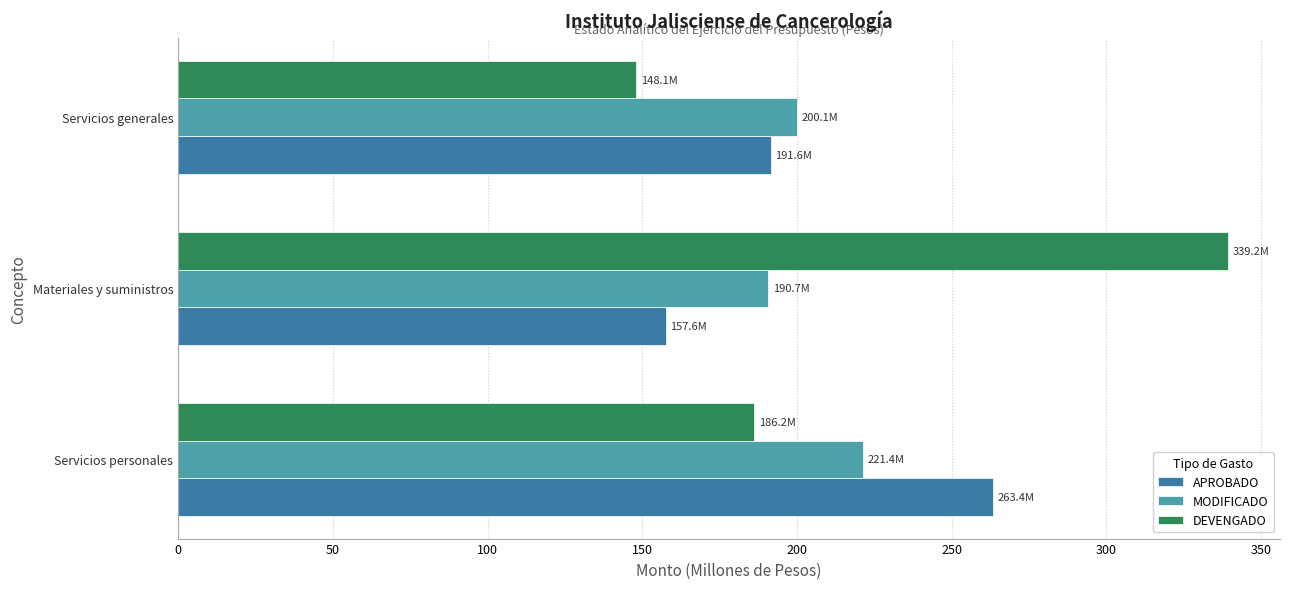

Which series has the largest range (max minus min)?

DEVENGADO